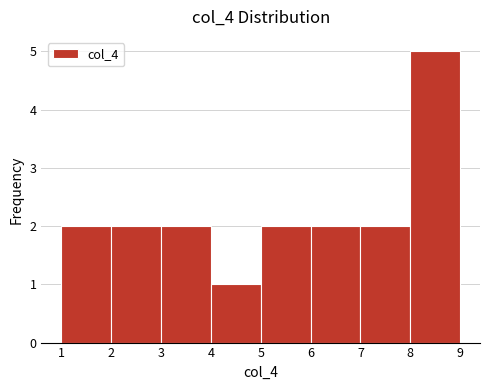

Over which range of the x-axis is the bar tallest?

8 to 9